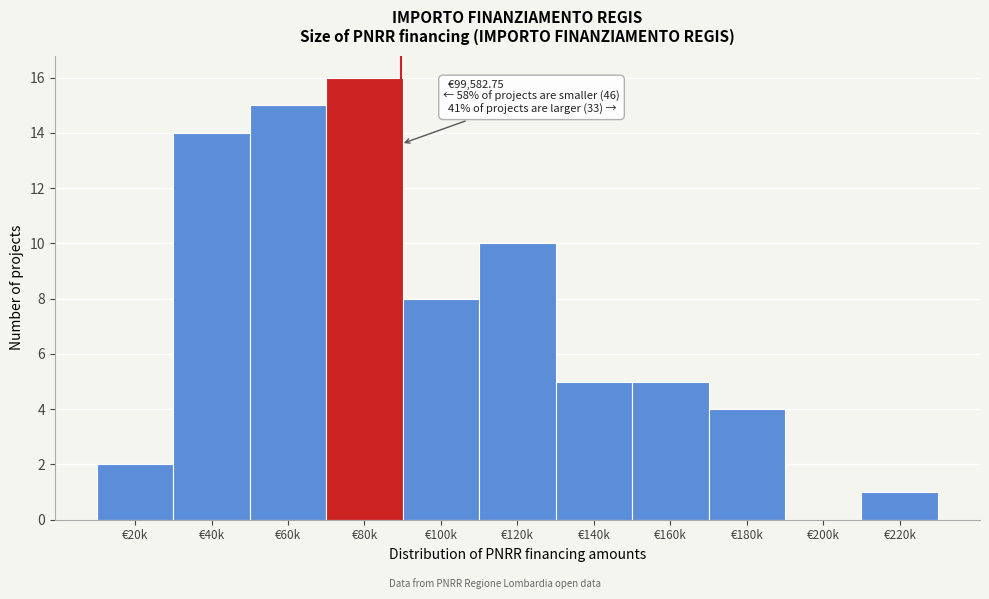

Reading left to right, transcribe all the data shown in this chart.

€20k=2	€40k=14	€60k=15	€80k=16	€100k=8	€120k=10	€140k=5	€160k=5	€180k=4	€200k=0	€220k=1